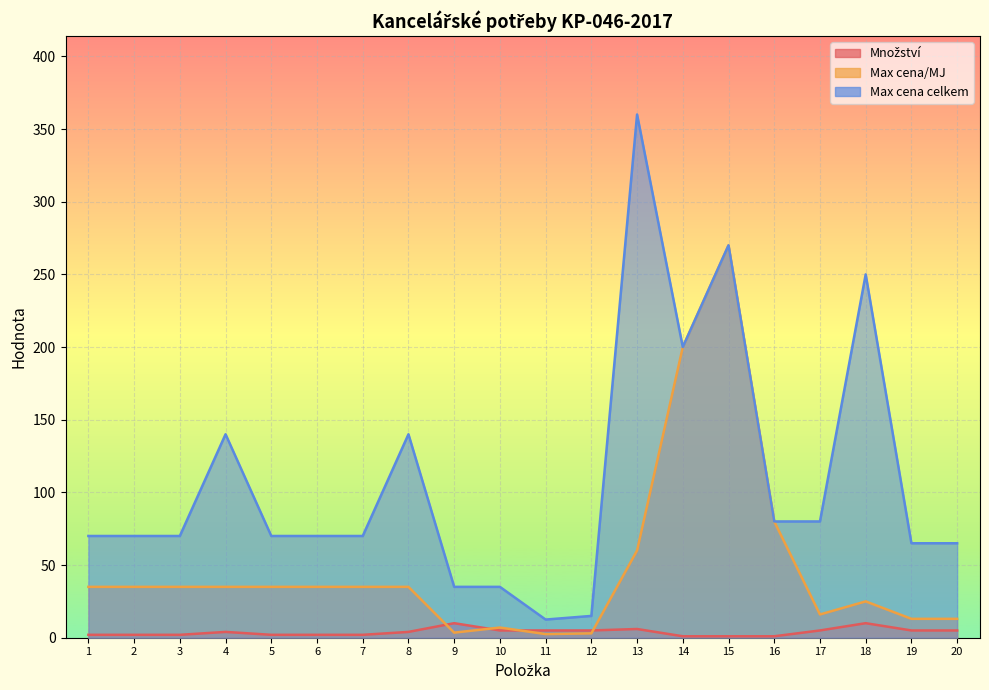

What is the maximum value for Max cena/MJ (line)?

270.0